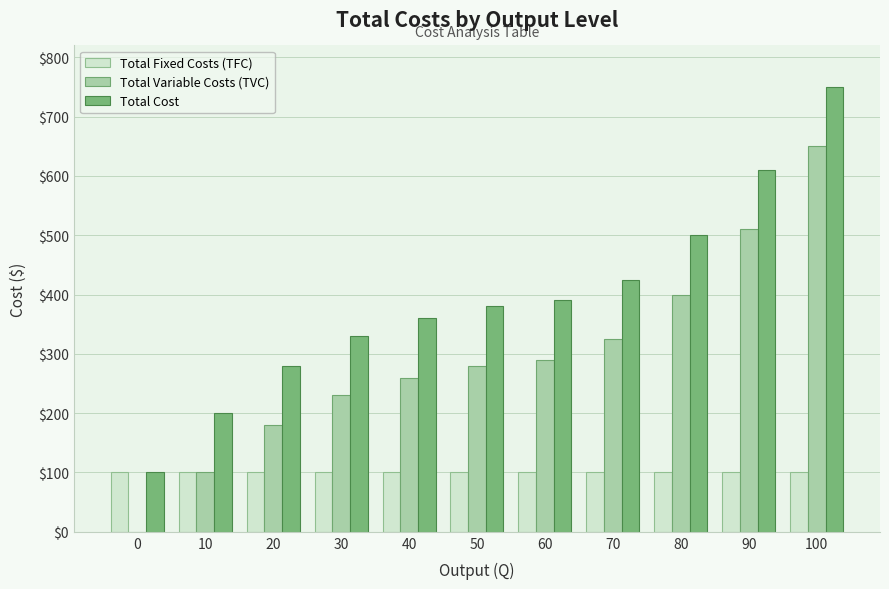

What is the sum of all Total Variable Costs (TVC) values?

3225